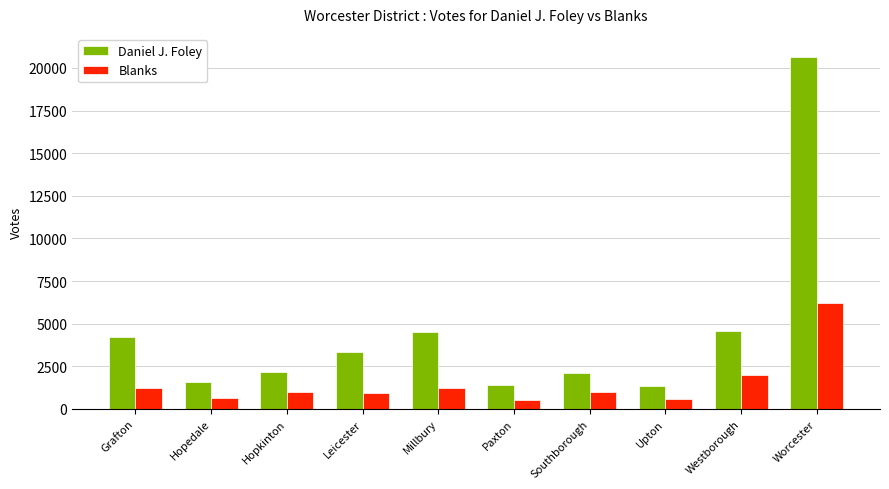

Does the chart contain stacked bars?

No